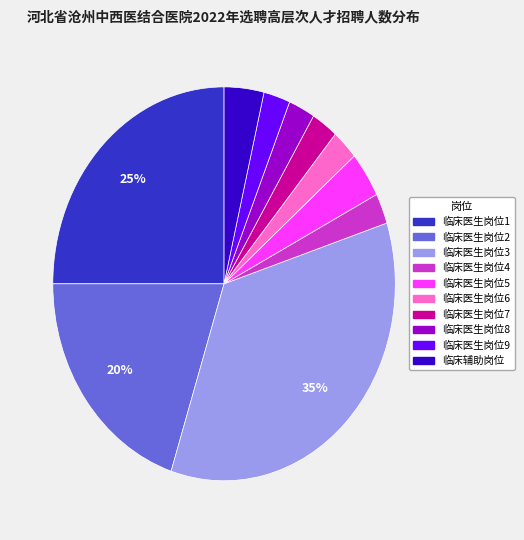

Do 临床医生岗位8 and 临床医生岗位5 together represent more than half of the pie?

No